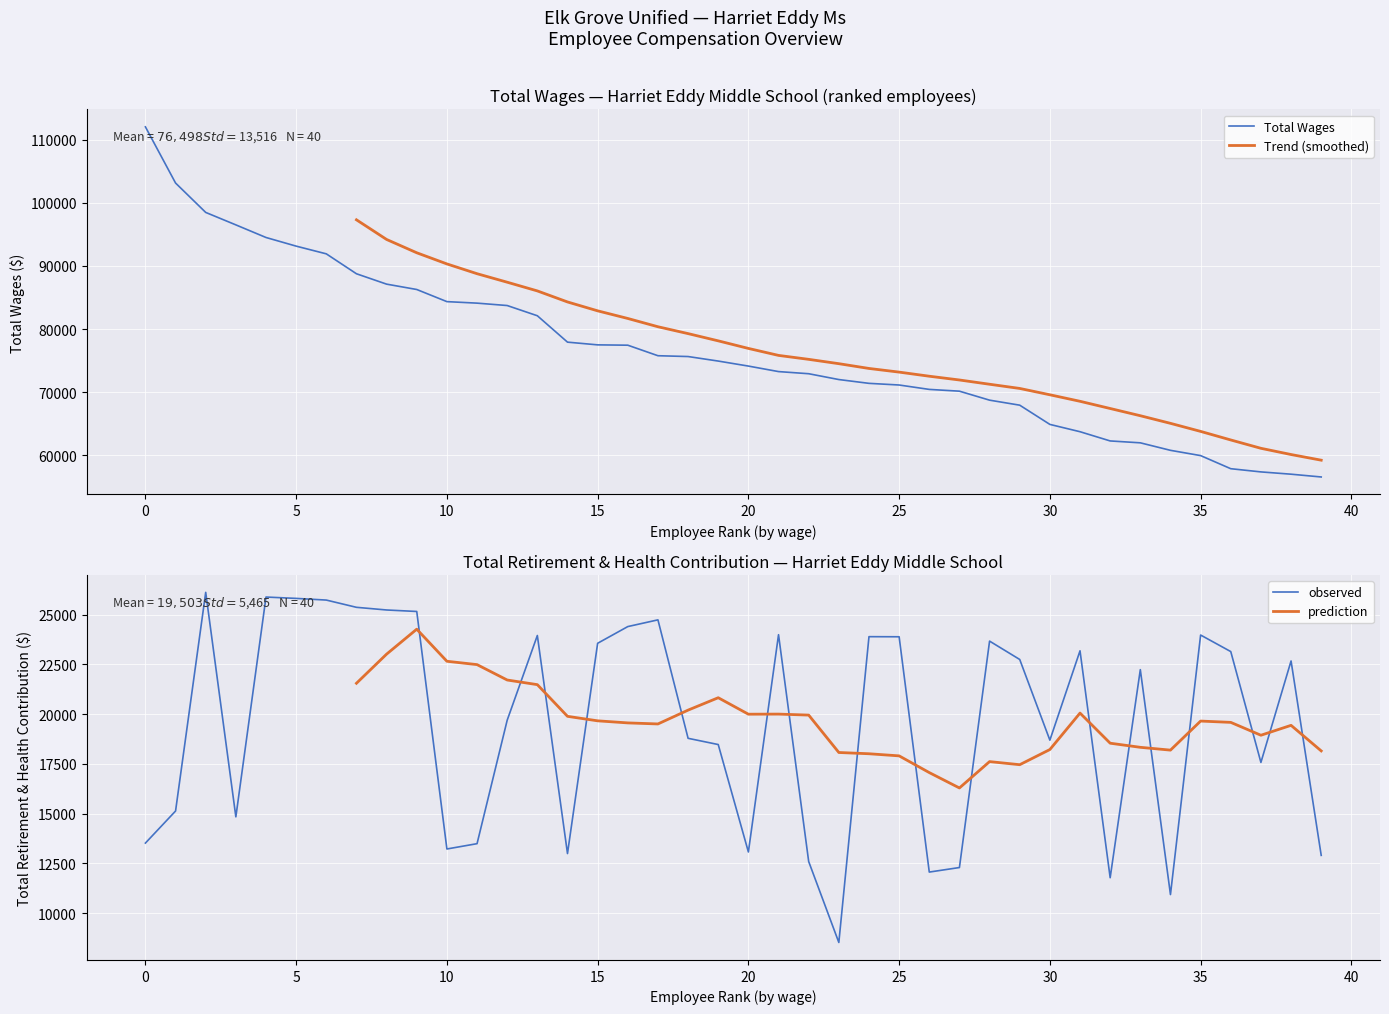

Does the chart display data point markers on the line(s)?

No